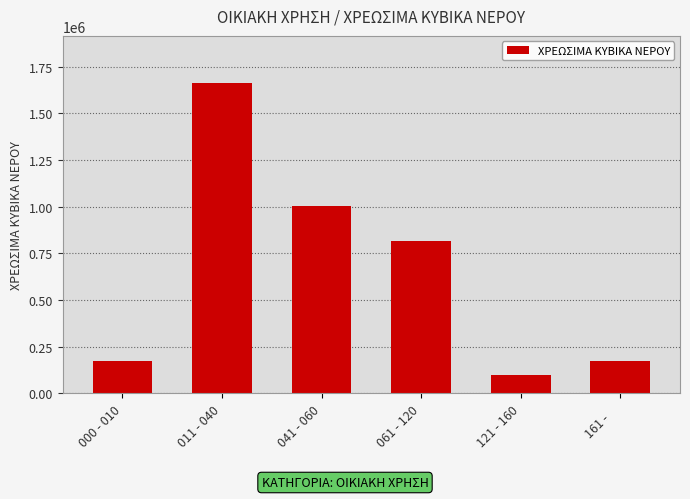

Is it true that the value at 041 - 060 is 1001926?

True